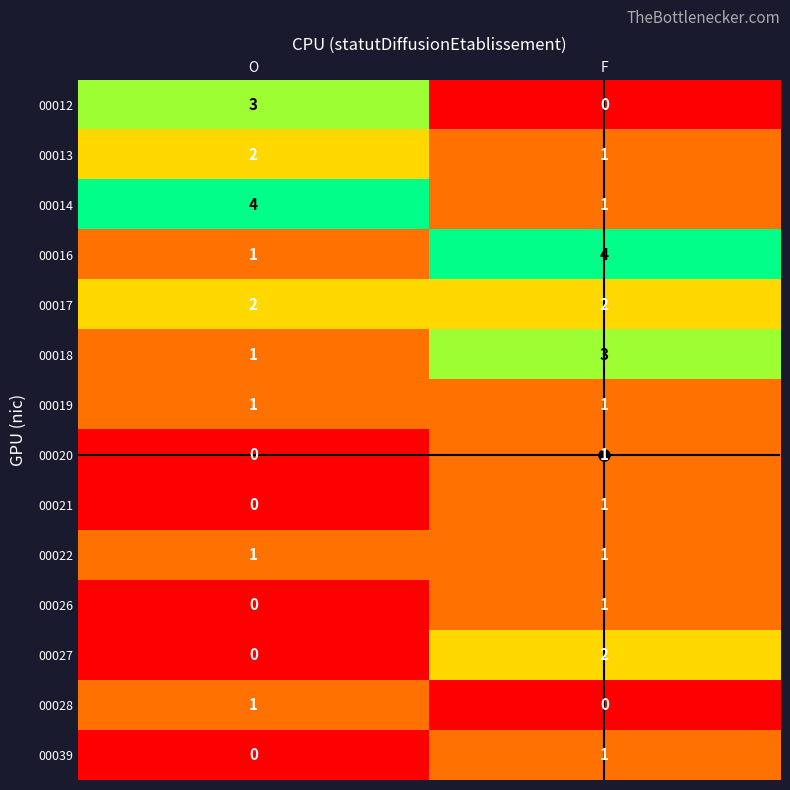

How many categories are shown in the chart?

2